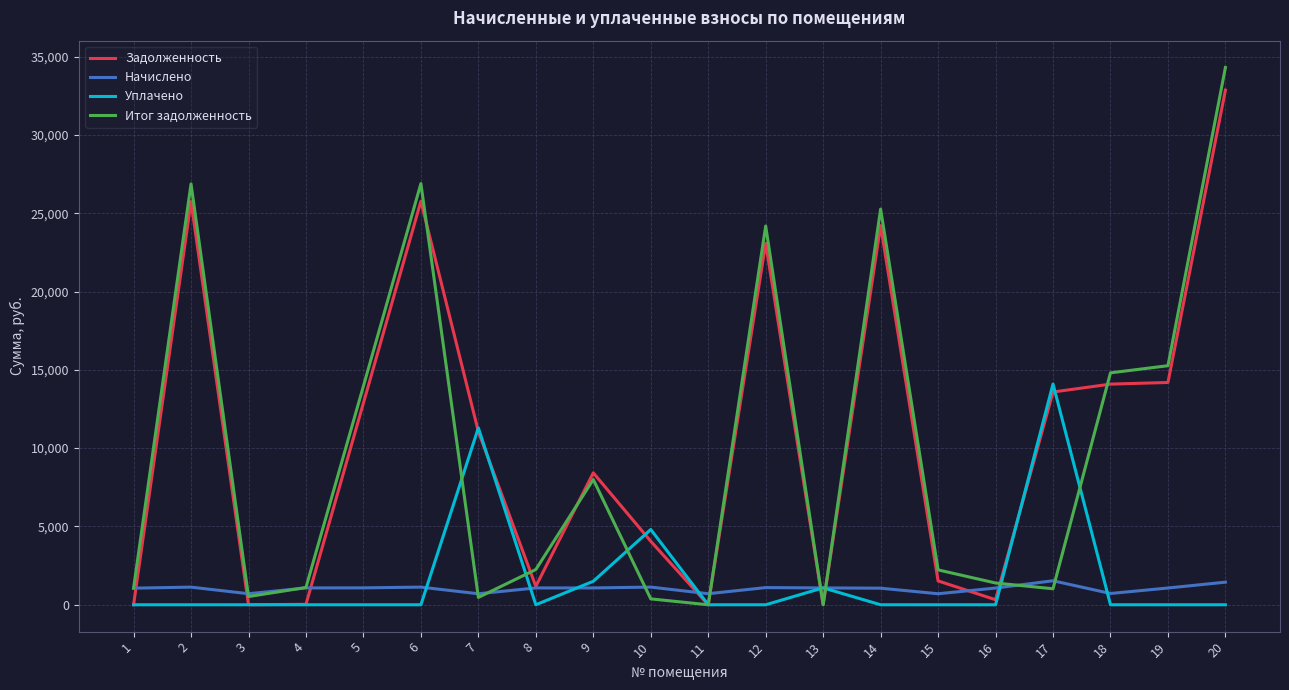

What is the total value across all series at 5?

27924.9